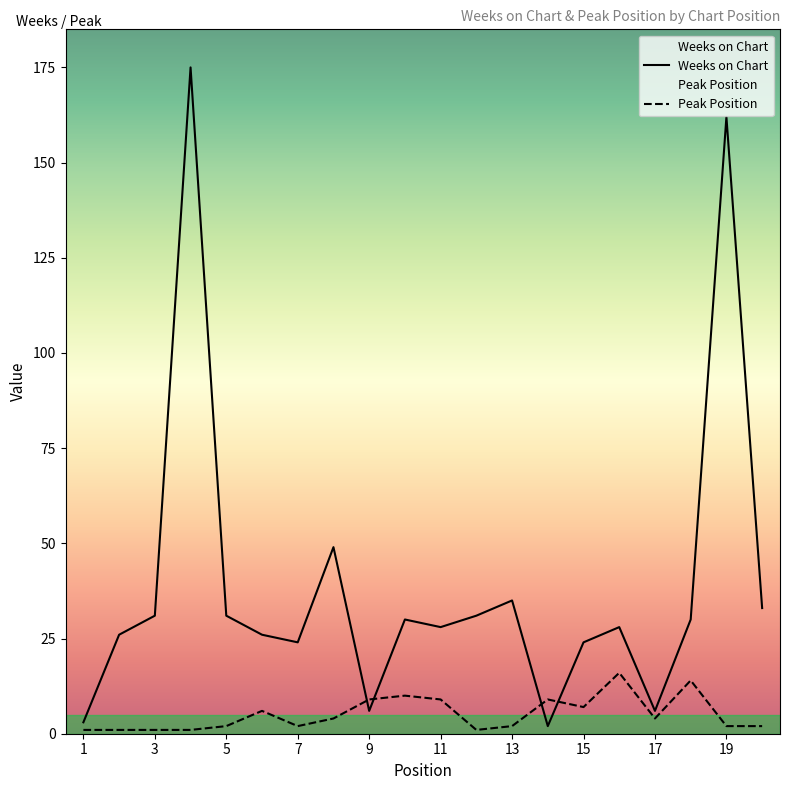

How many lines are shown in the chart?

2